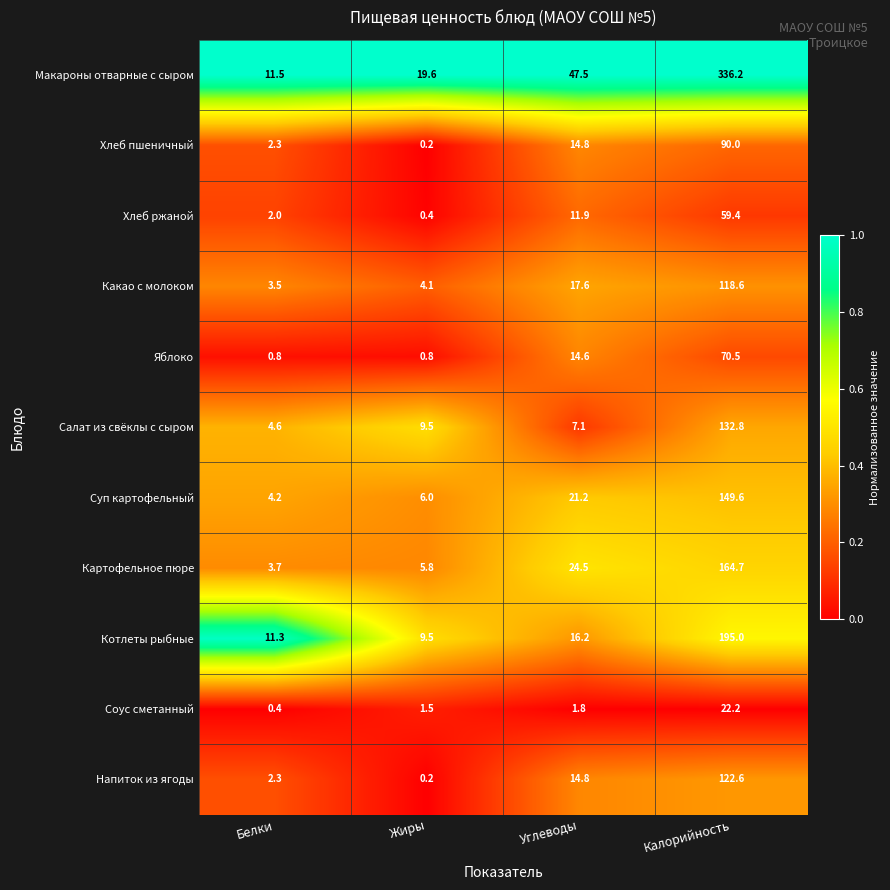

At how many categories does at least one series exceed 0?

4